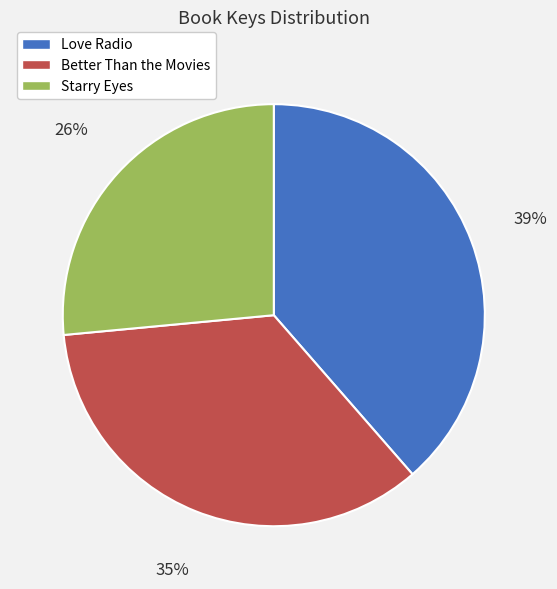

Is there any slice that represents more than half of the pie?

No